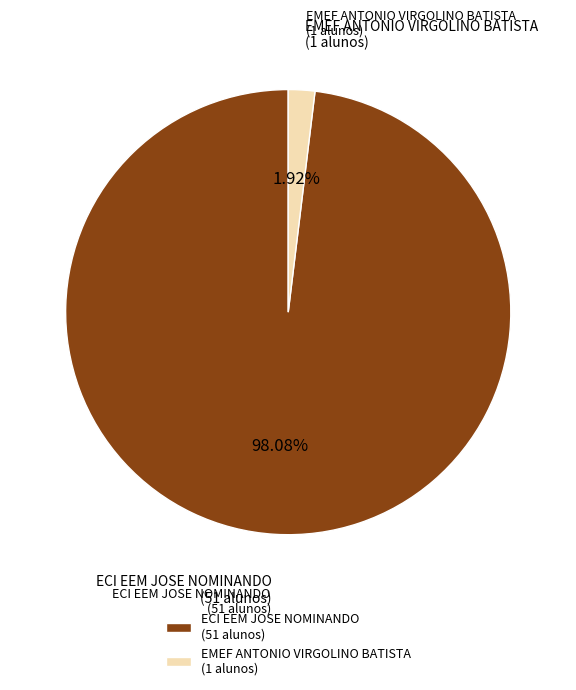

Between ECI EEM JOSE NOMINANDO and EMEF ANTONIO VIRGOLINO BATISTA, which is larger?

ECI EEM JOSE NOMINANDO